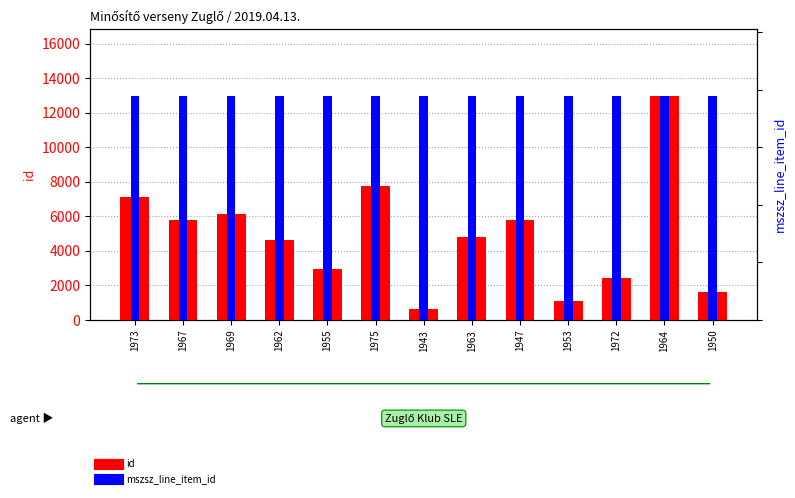

What are all the series names shown in the legend?

id, mszsz_line_item_id